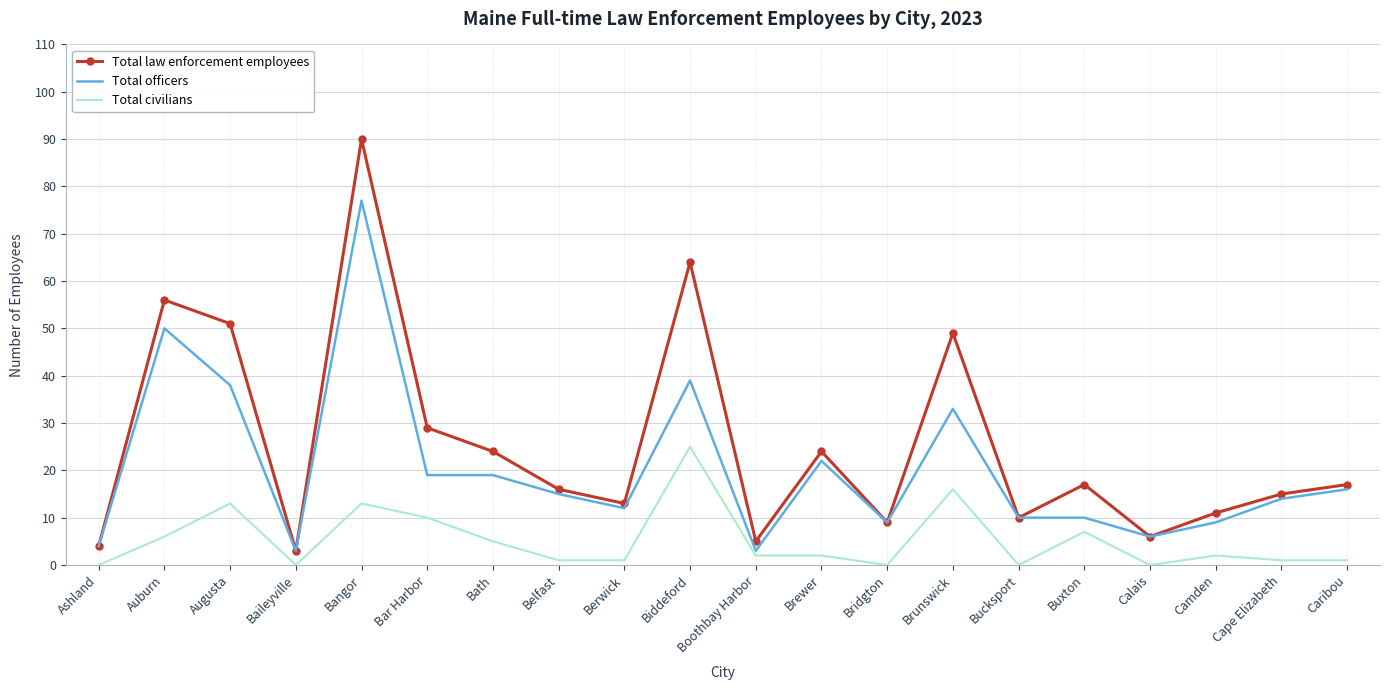

True or false: Total law enforcement employees and Total civilians cross at least once.

False